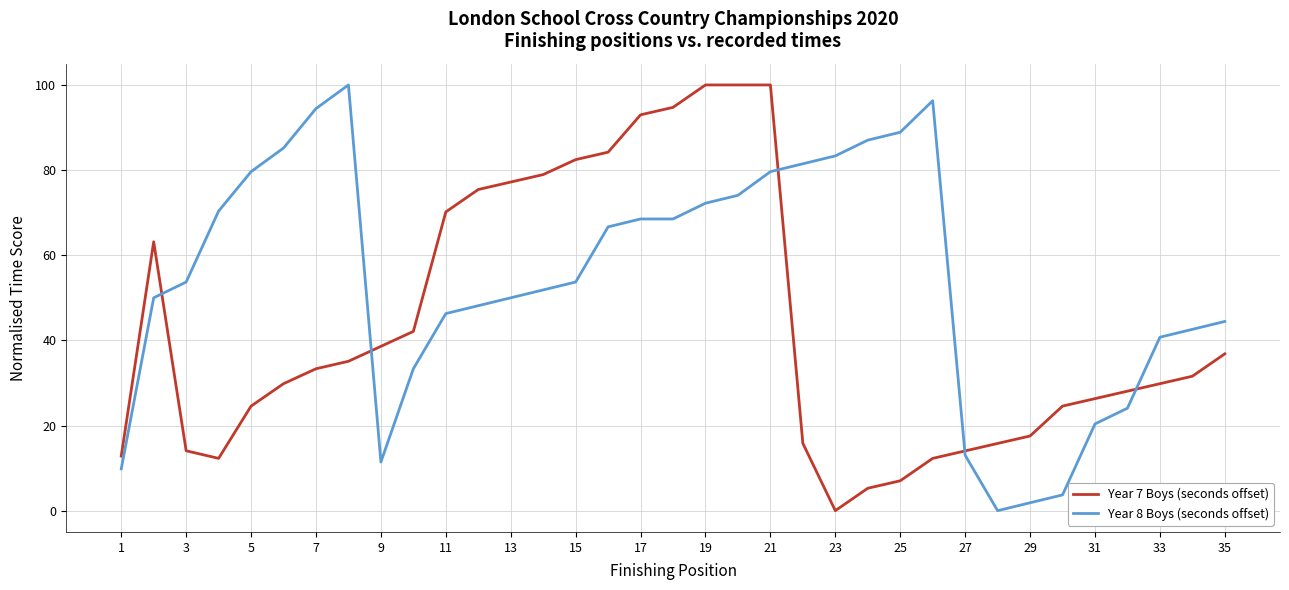

What is the maximum value for Year 7 Boys (seconds offset)?

100.0